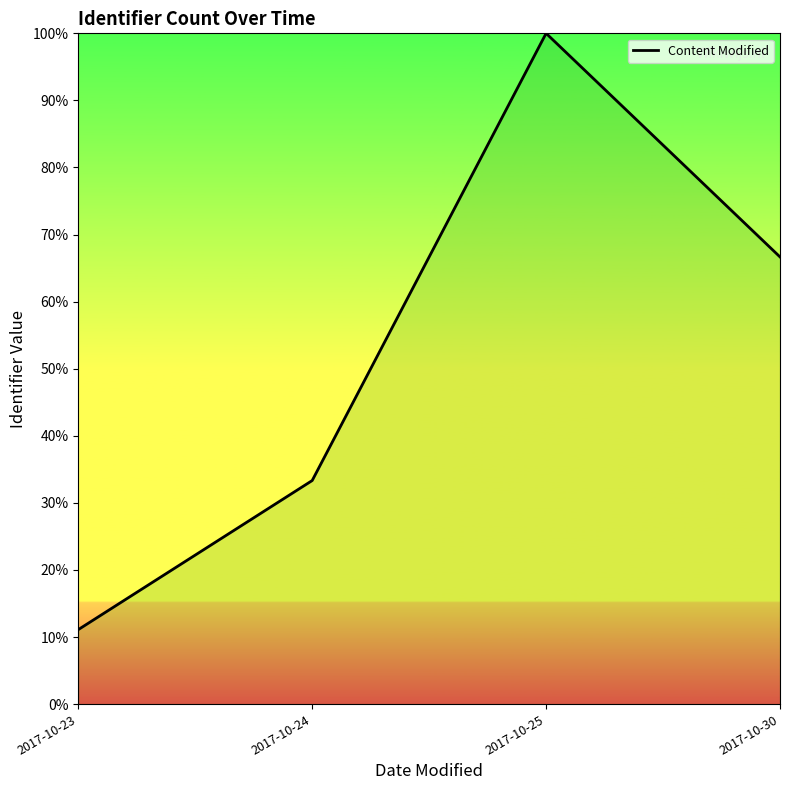

What is the average value?

52.8